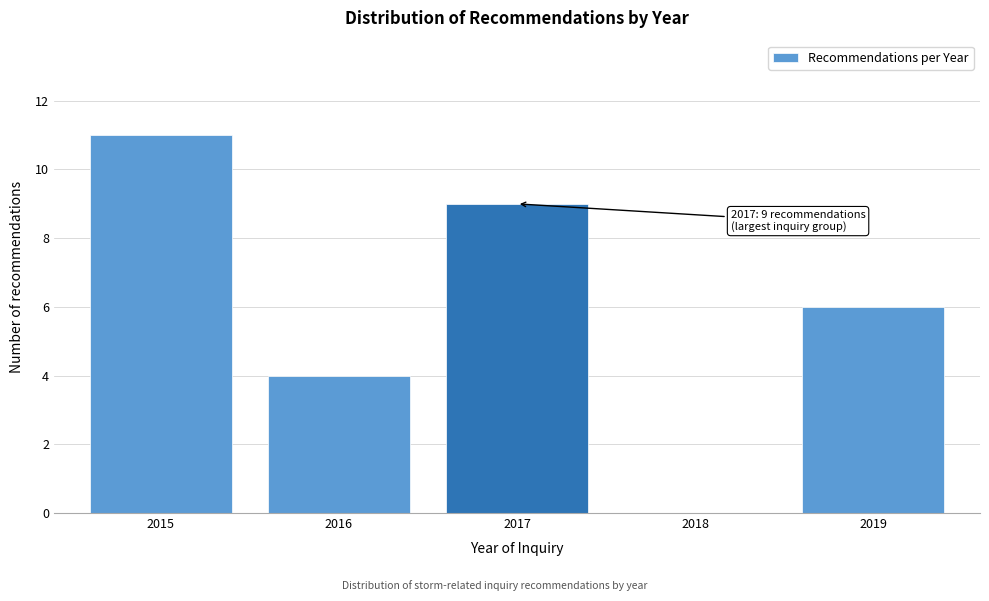

Reading left to right, what are all the values shown in this chart?

2015=11	2016=4	2017=9	2018=0	2019=6